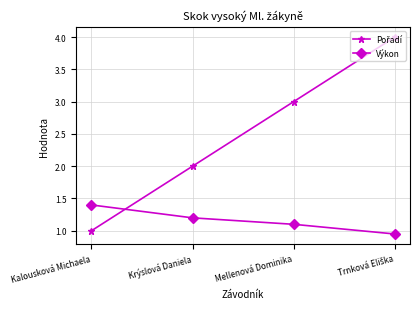

Is this an area chart (filled region under the line)?

No